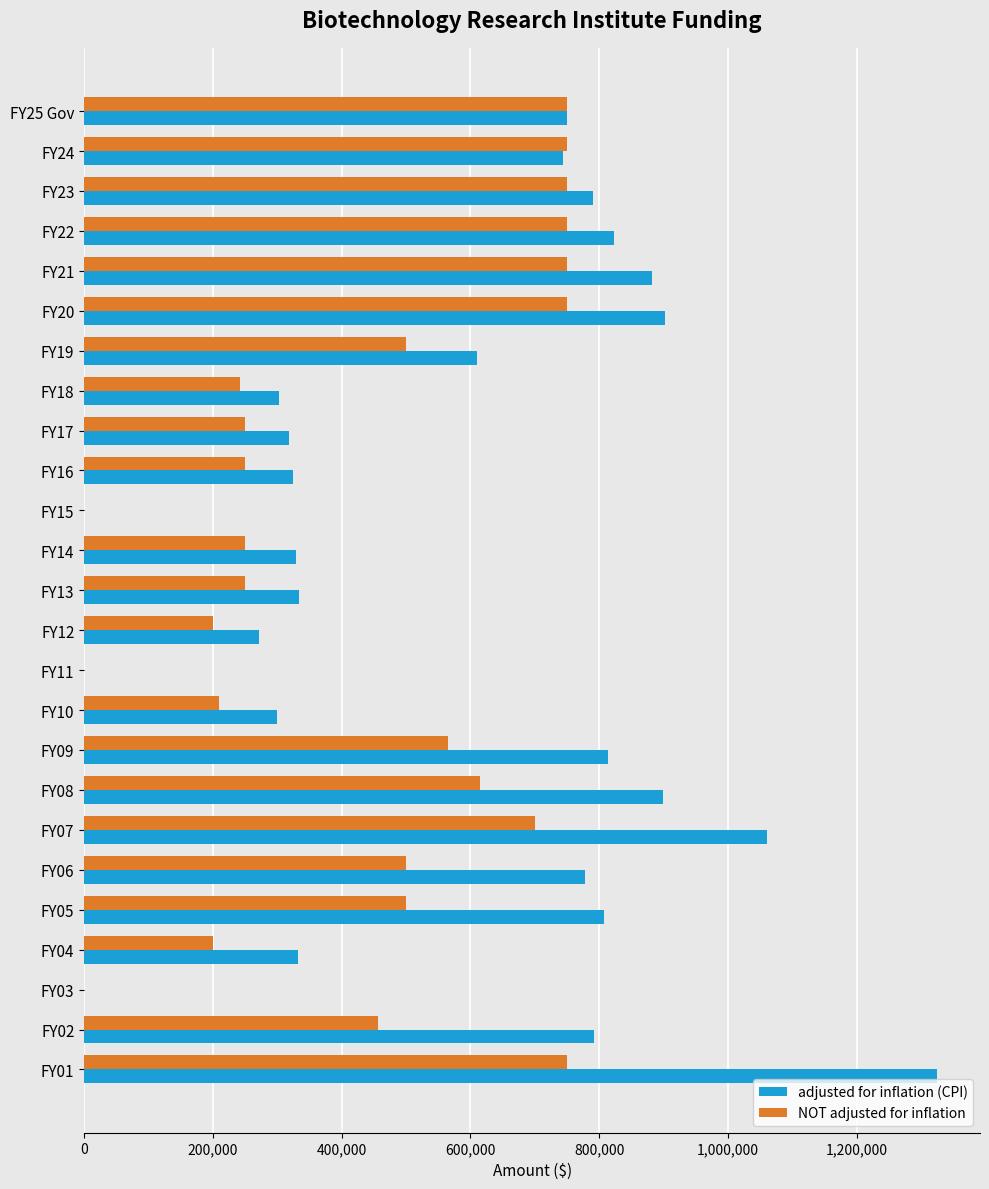

At which category is the sum across all series the highest?

FY01